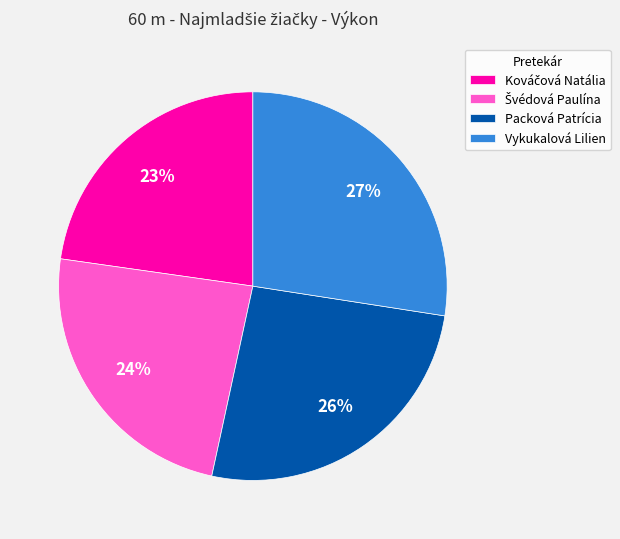

To the nearest percent, what is the average slice percentage?

25%